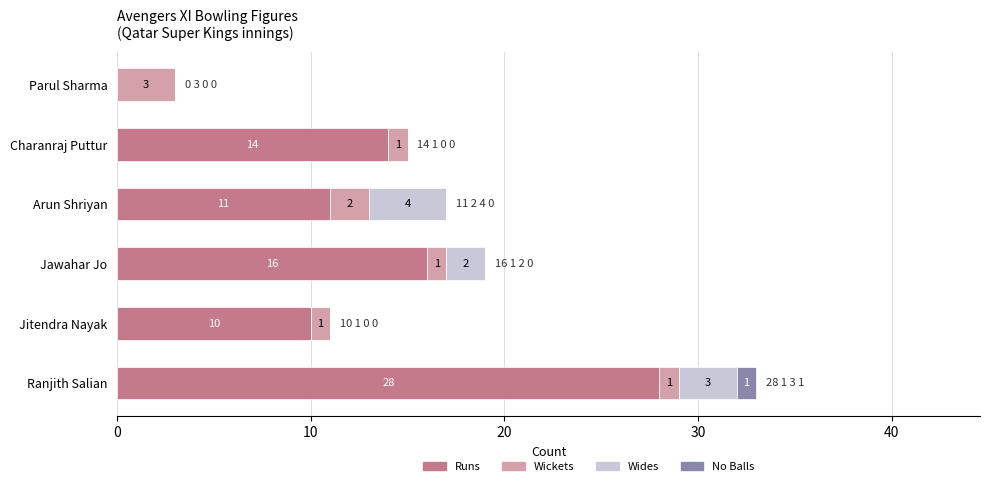

What is the highest value of the Runs series?

28